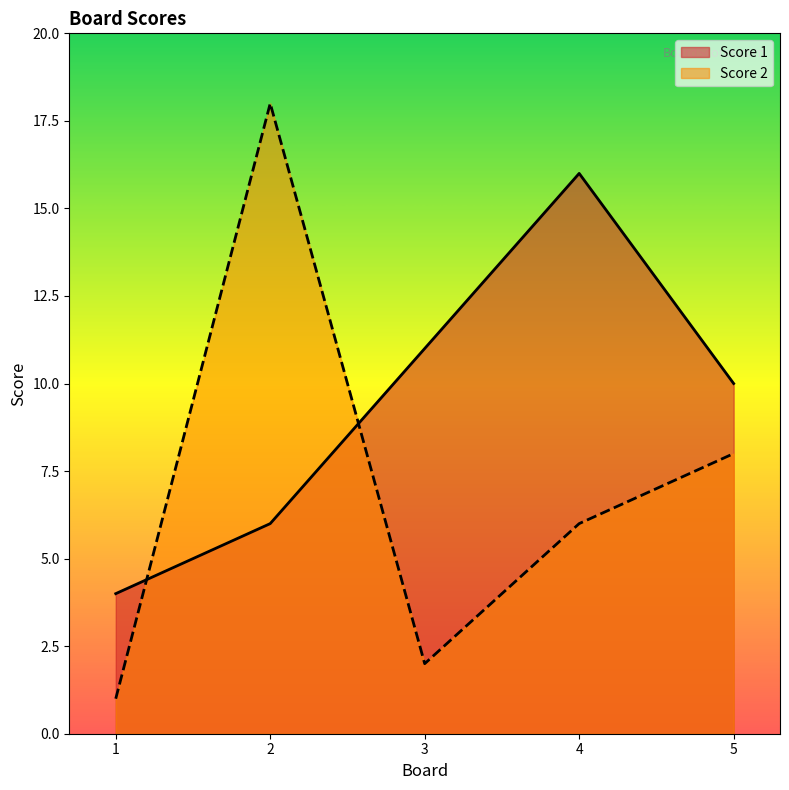

What is the difference between the maximum and minimum values in the Score 2 series?

17